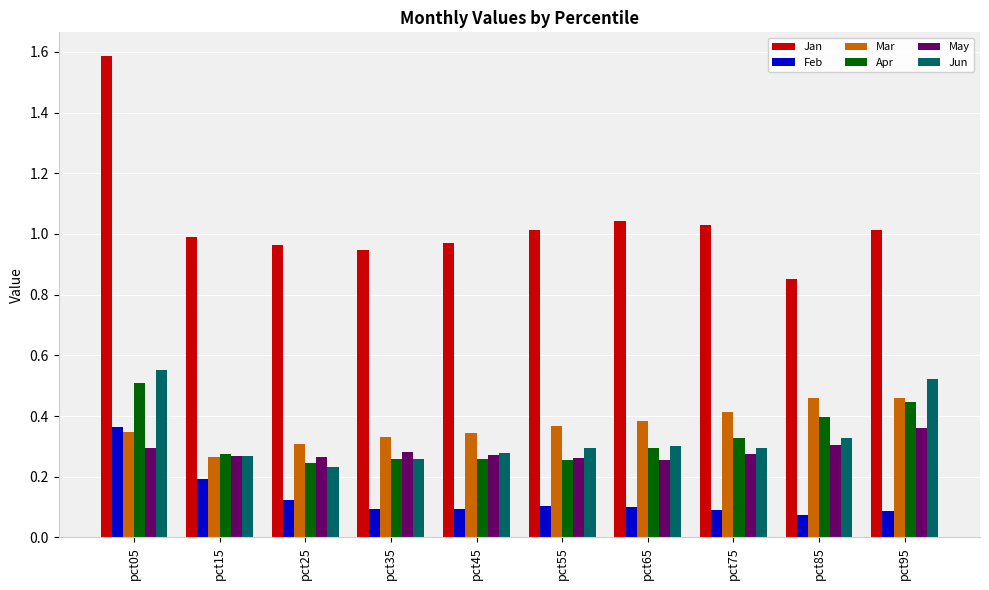

Which series has the widest spread of values?

Jan